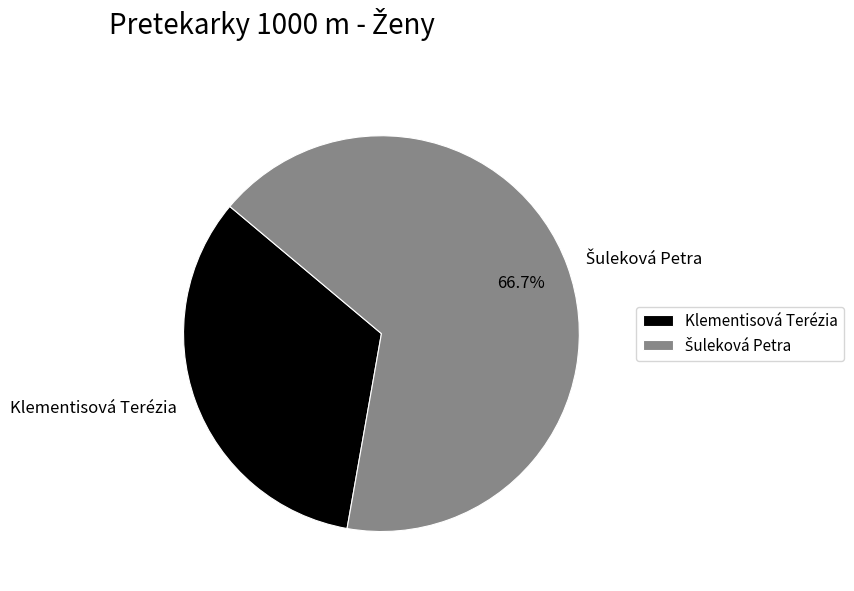

To the nearest percent, what is the difference between the largest and smallest slice percentages?

33%